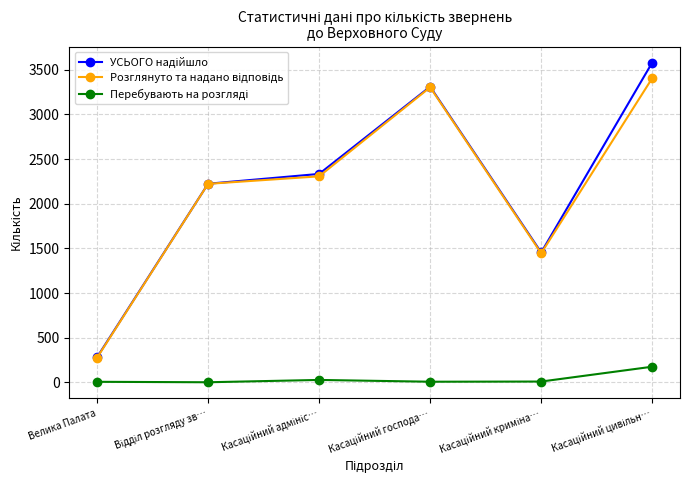

What is the greatest value displayed?

3580